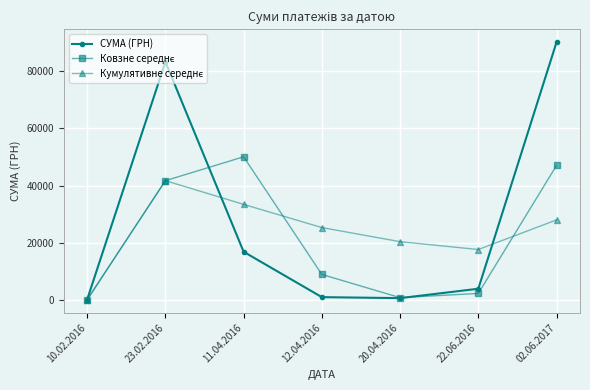

What is the label of the 3rd point from the left?

11.04.2016